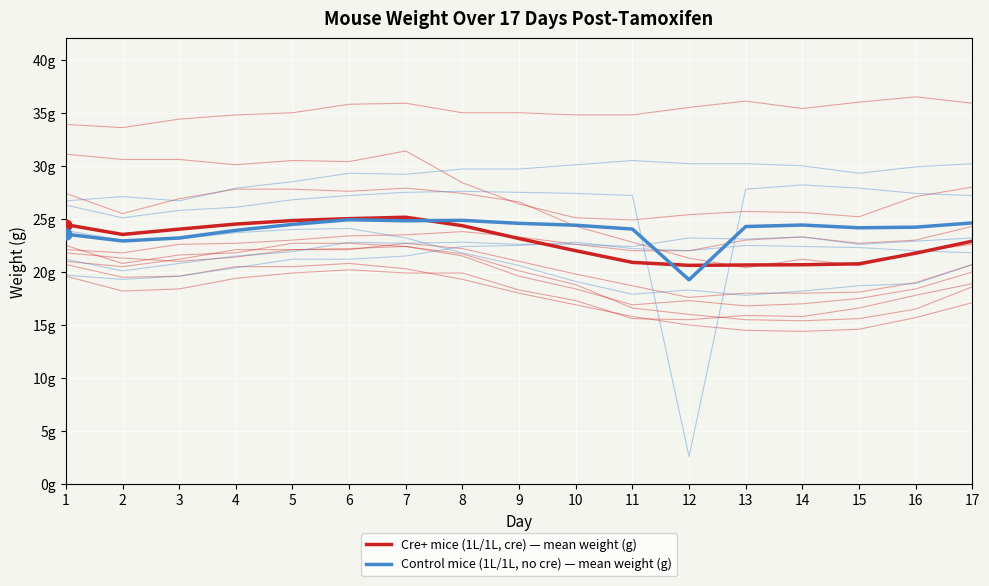

What are all the series names shown in the legend?

Cre+ mice (1L/1L, cre) — mean weight (g), Control mice (1L/1L, no cre) — mean weight (g)